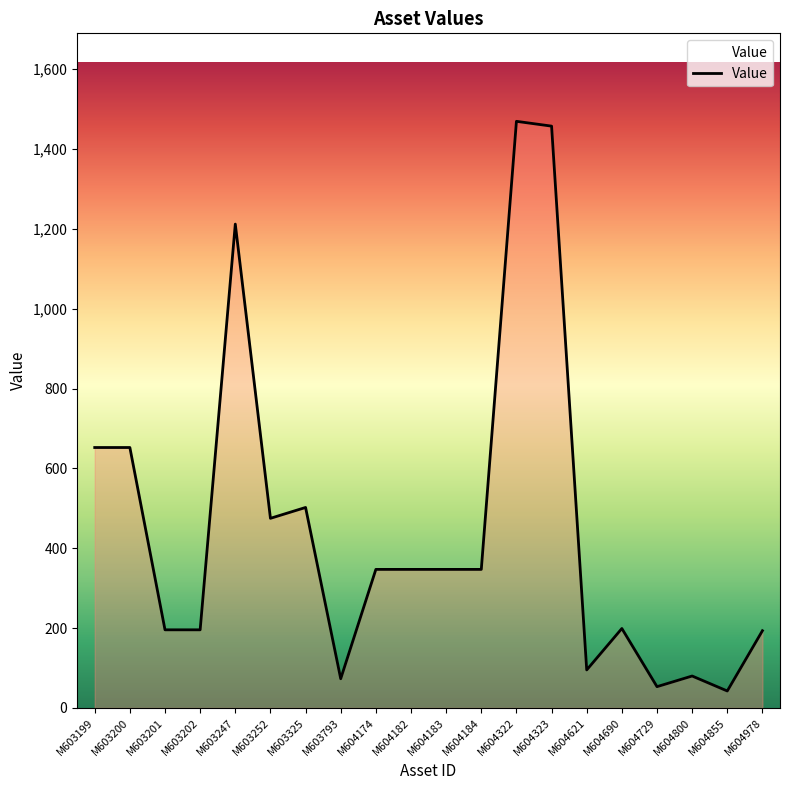

What is the greatest value displayed?

1469.4